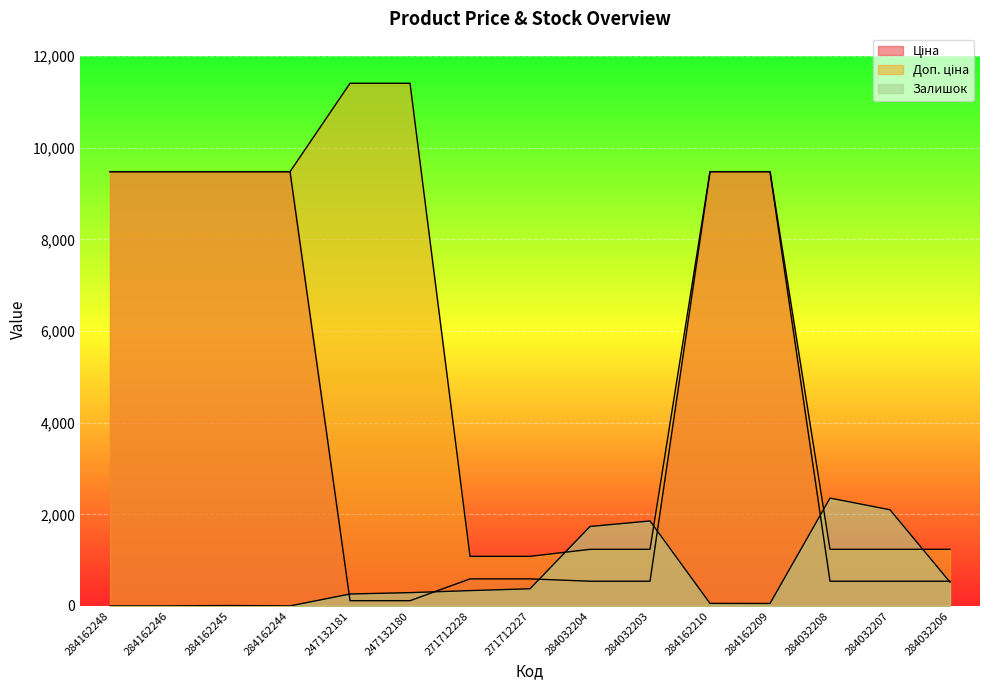

Where is Ціна nearest to the value 4797?

271712228